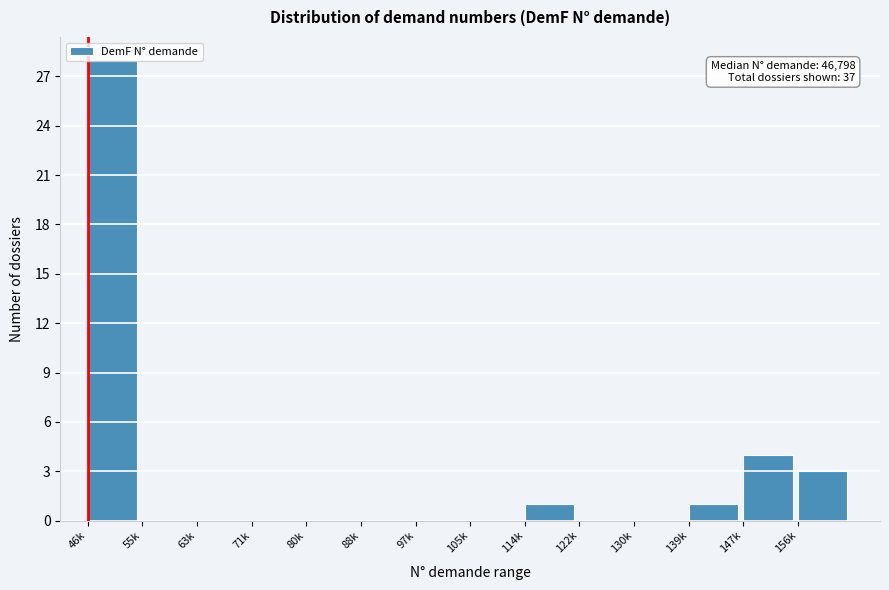

Where is the data nearest to the value 14?

147k